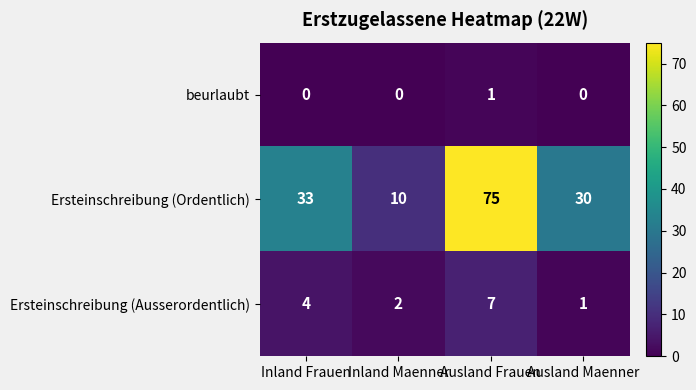

At how many categories does at least one series exceed 14?

3